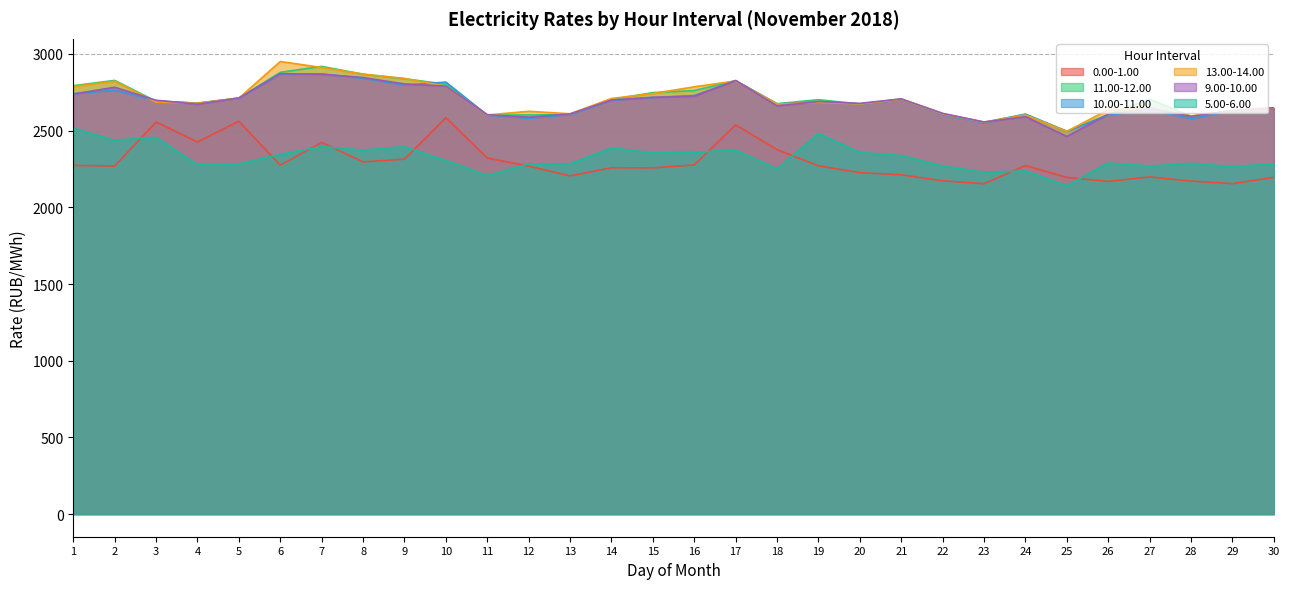

Rank the series by their maximum value, from highest to lowest.

13.00-14.00, 11.00-12.00, 9.00-10.00, 10.00-11.00, 0.00-1.00, 5.00-6.00